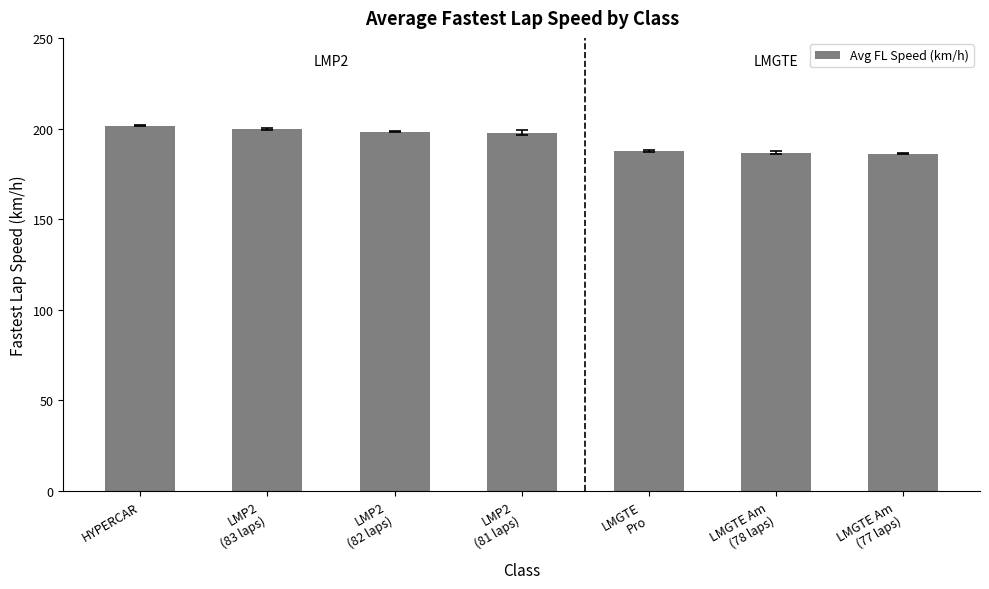

What is the difference between the second highest and second lowest values?

13.2